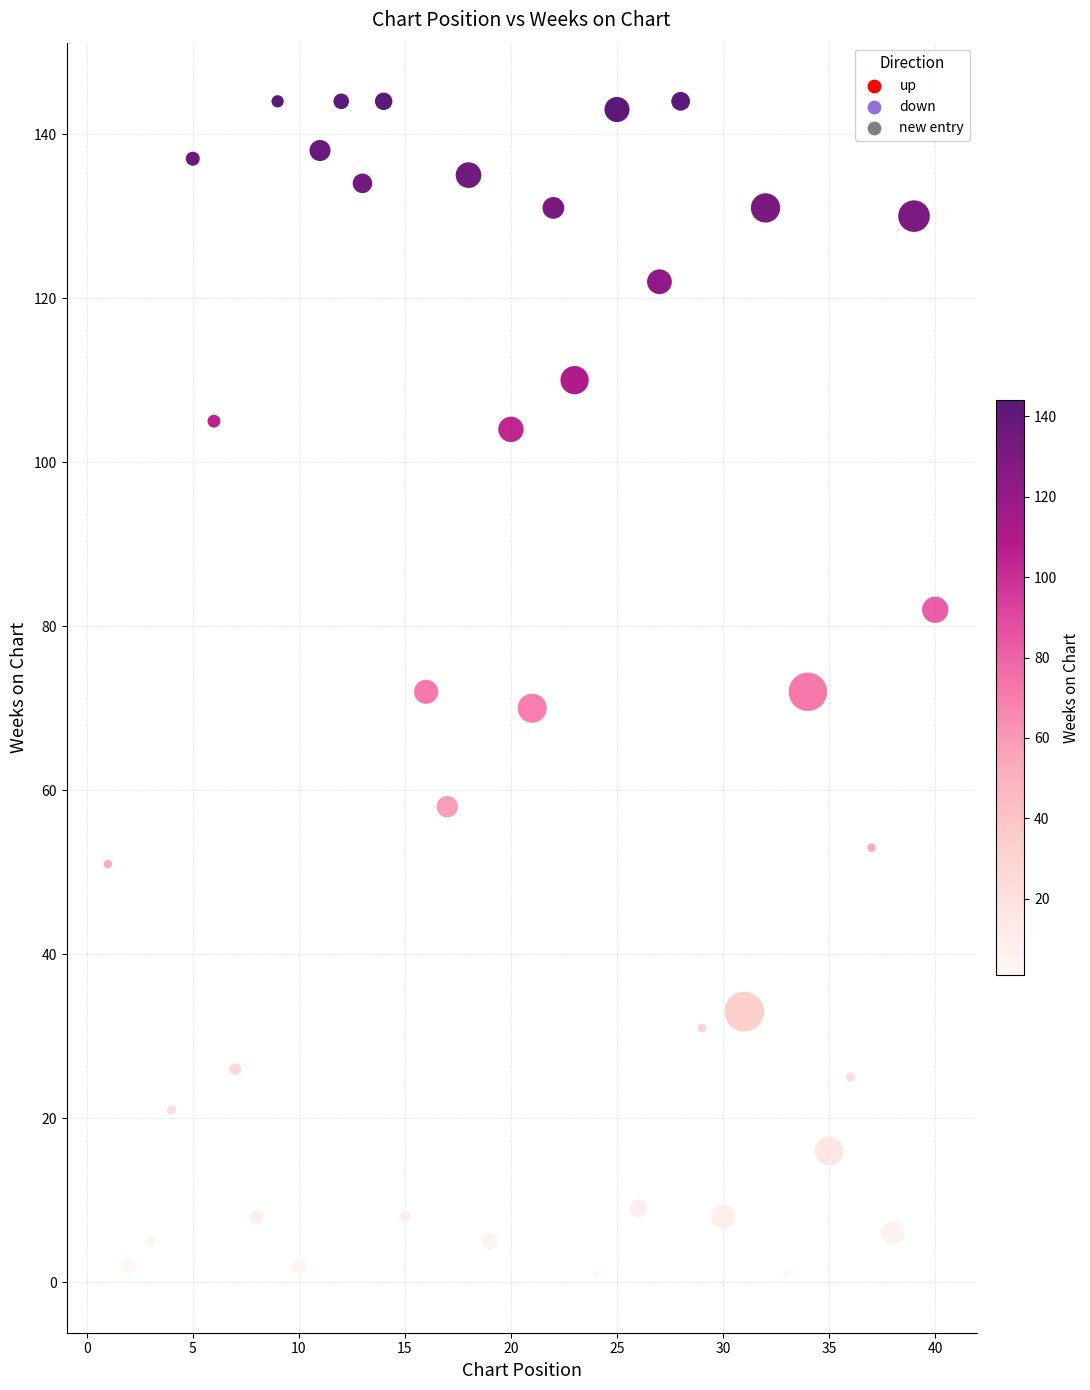

What is the range of X values (max minus min)?

39